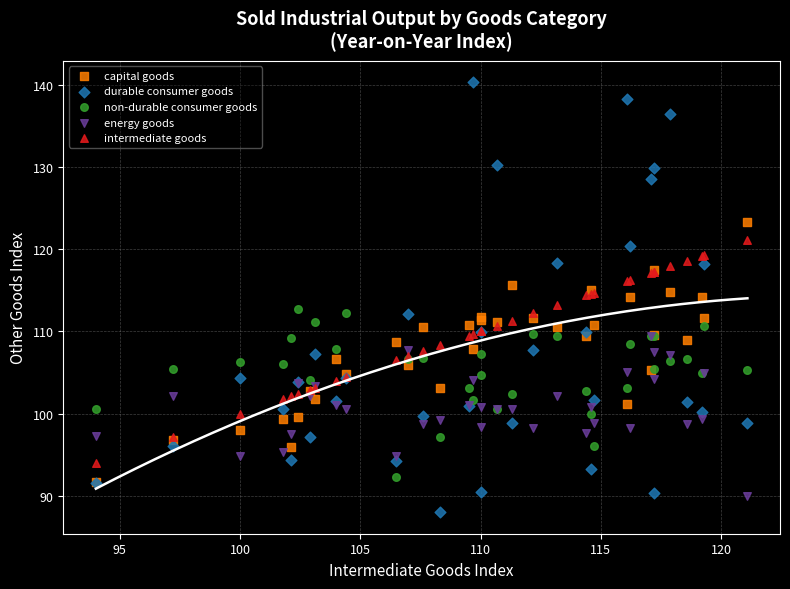

Which series contains the lowest Y value?

durable consumer goods